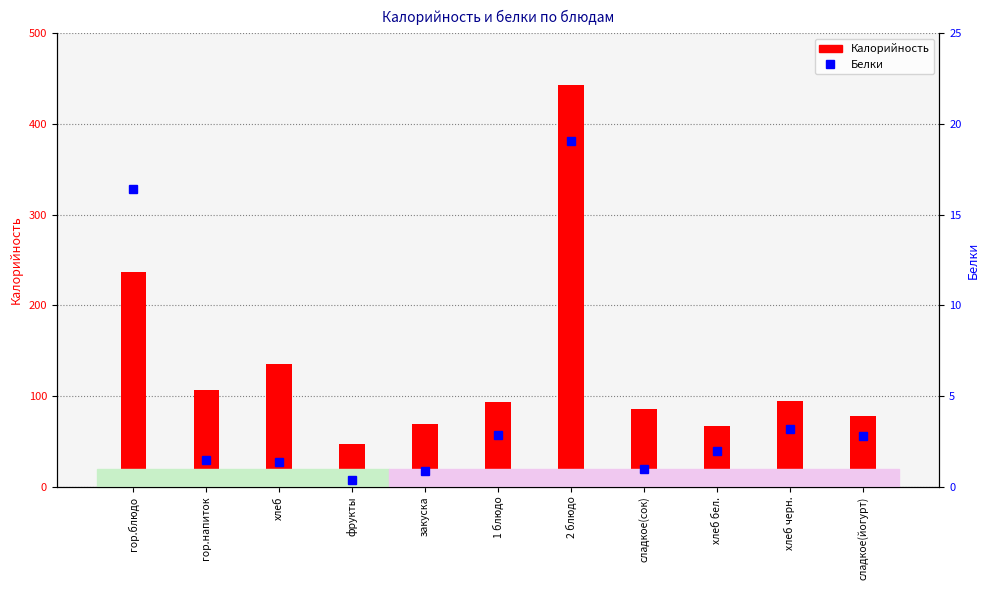

Does the chart contain any negative values?

No